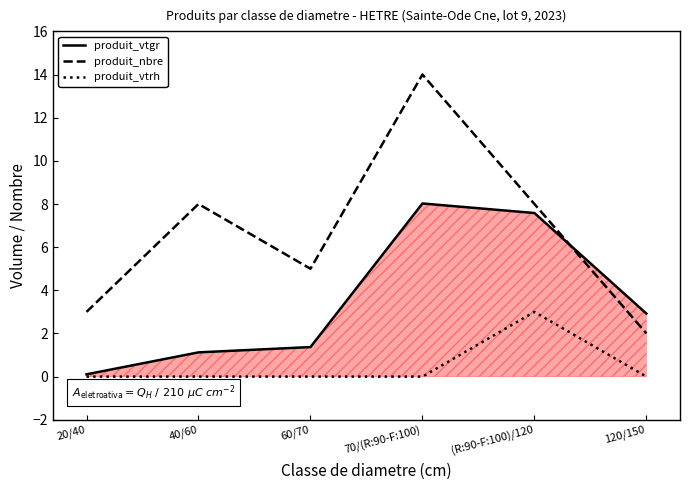

List the series in order of their peak value, lowest first.

produit_vtrh, produit_vtgr, produit_nbre